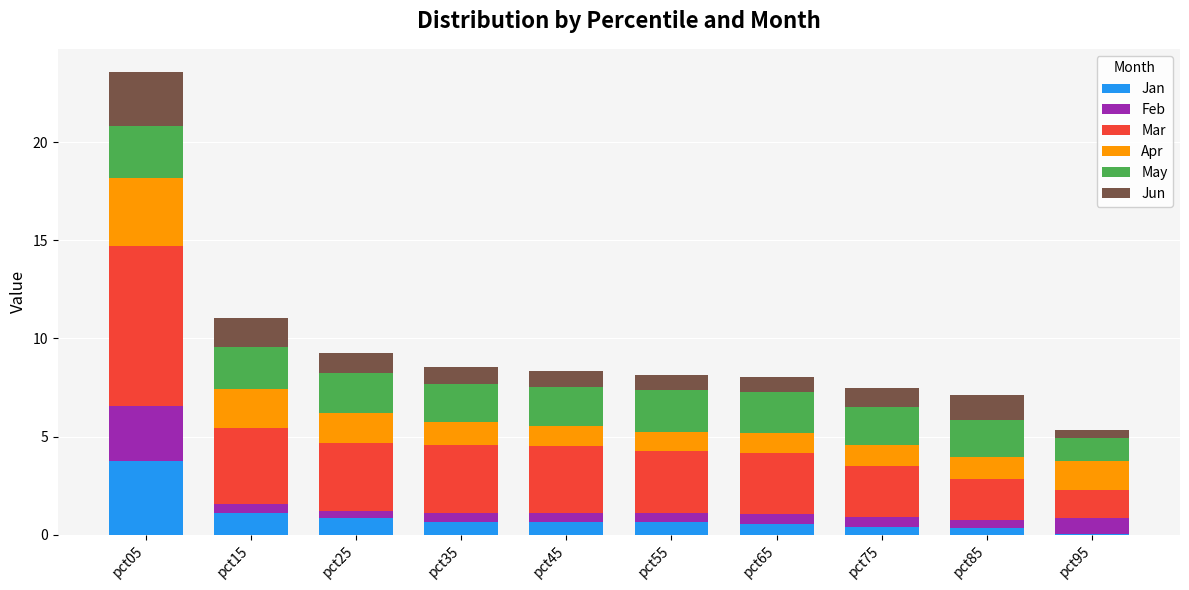

At which category is the sum across all series the highest?

pct05